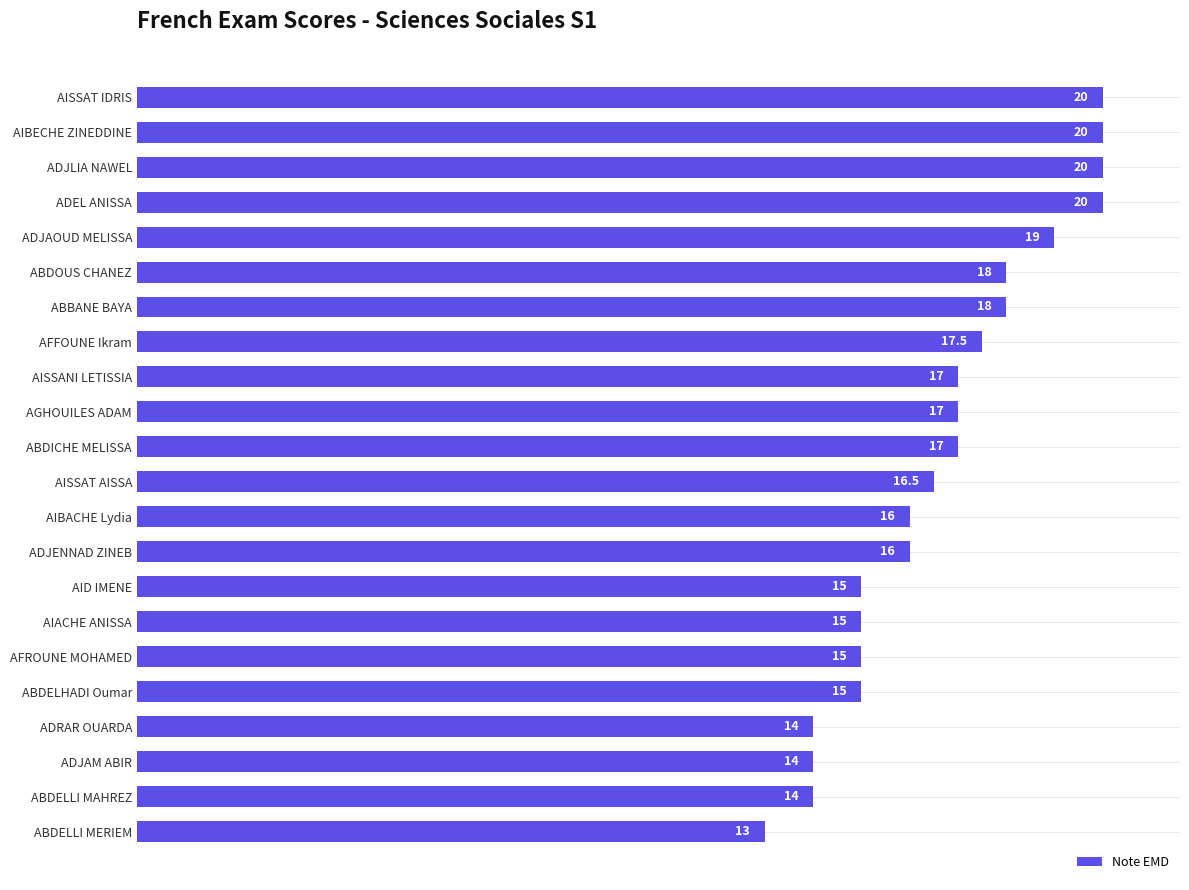

Is it true that the value at AISSAT AISSA is 8.1?

False